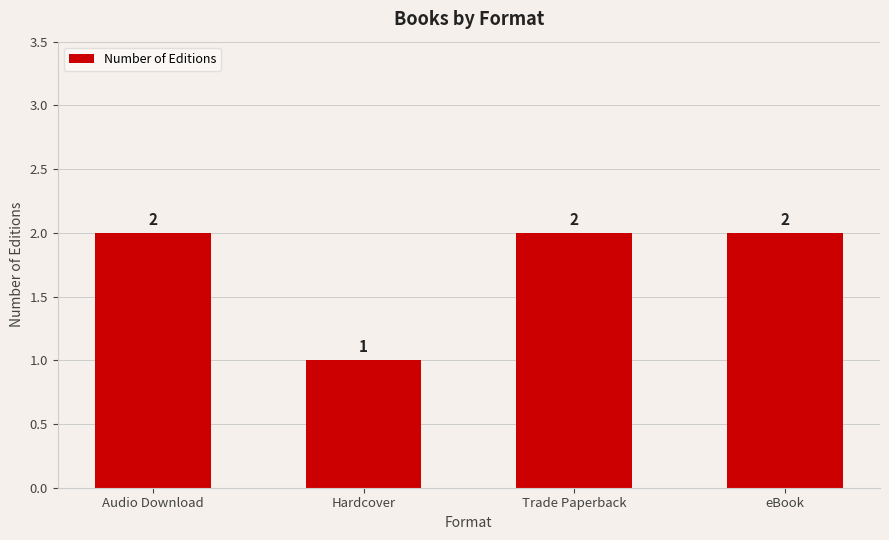

How many categories are shown in the chart?

4